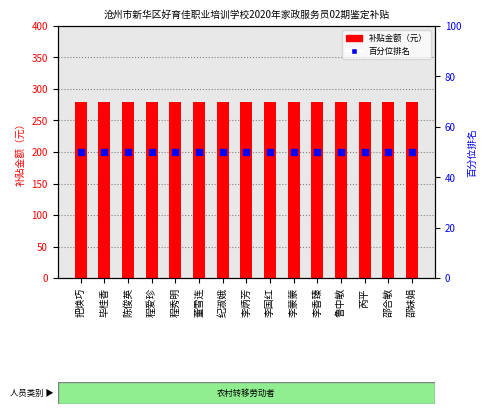

At how many categories does at least one series exceed 115?

15